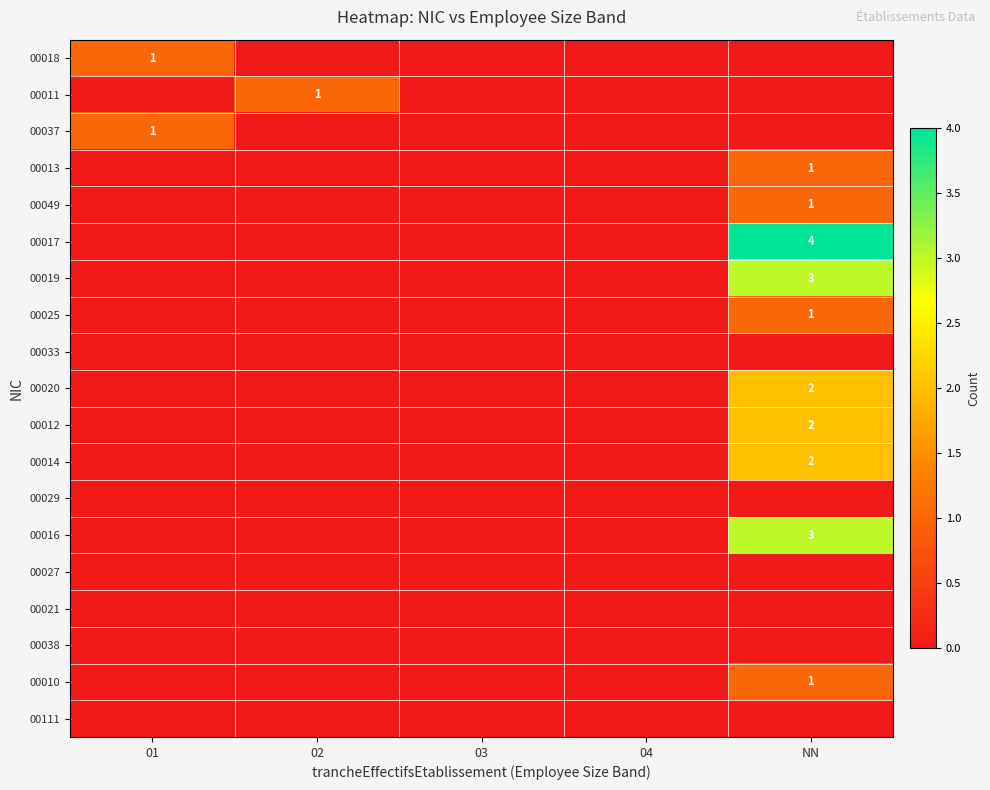

The 00014 series shows 2 at NN. True or false?

True